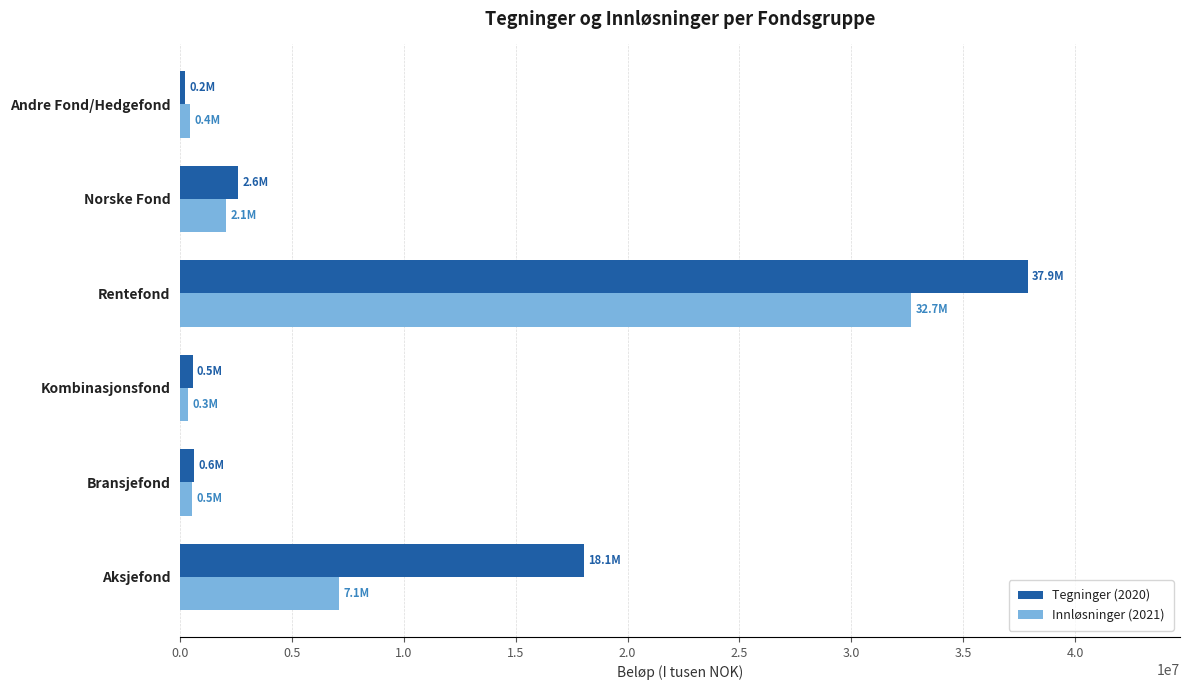

The value of Tegninger (2020) at Norske Fond is 2590622.0. True or false?

True